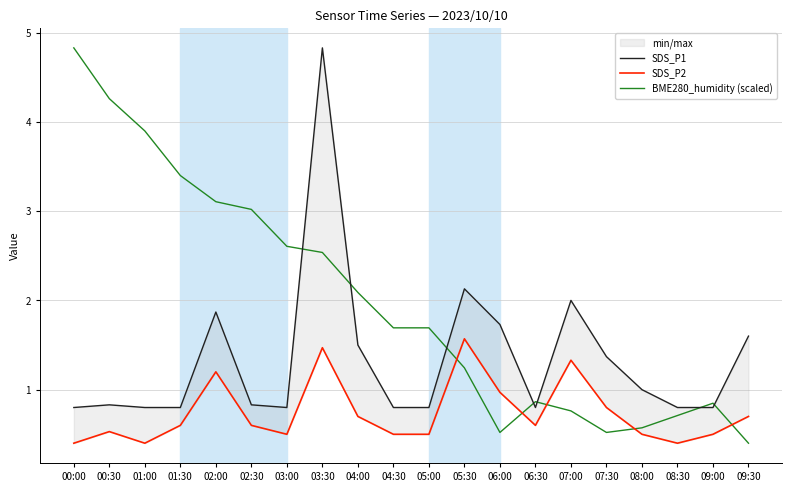

Reading right to left, what are all the values shown in this chart?

SDS_P1: 1.6	0.8	0.8	1.0	1.4	2.0	0.8	1.7	2.1	0.8	0.8	1.5	4.8	0.8	0.8	1.9	0.8	0.8	0.8	0.8
SDS_P2: 0.7	0.5	0.4	0.5	0.8	1.3	0.6	1.0	1.6	0.5	0.5	0.7	1.5	0.5	0.6	1.2	0.6	0.4	0.5	0.4
BME280_humidity (scaled): 0.4	0.8	0.7	0.6	0.5	0.8	0.9	0.5	1.2	1.7	1.7	2.1	2.5	2.6	3.0	3.1	3.4	3.9	4.3	4.8